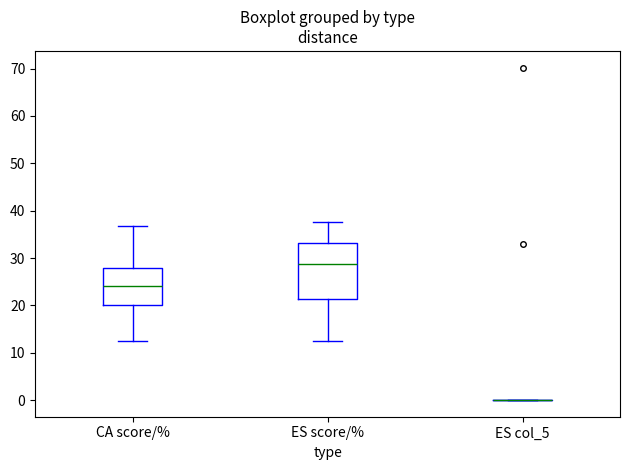

Comparing the boxes themselves (not the whiskers), which one is the tallest?

ES score/%